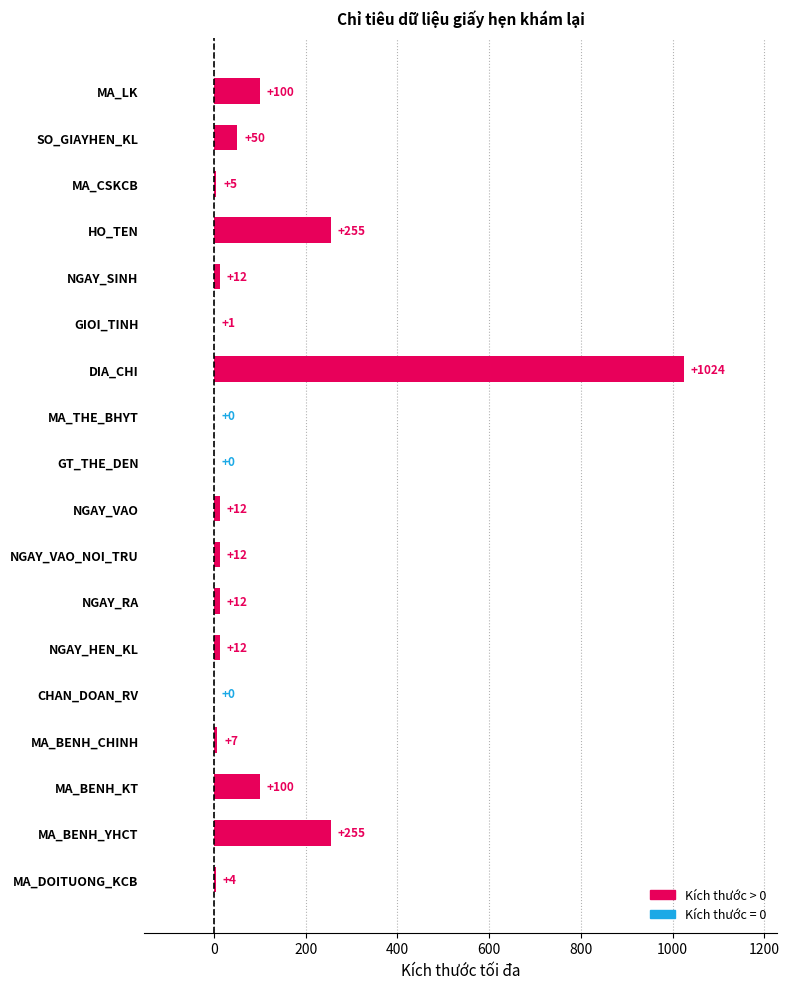

What is the maximum value shown in the chart?

1024